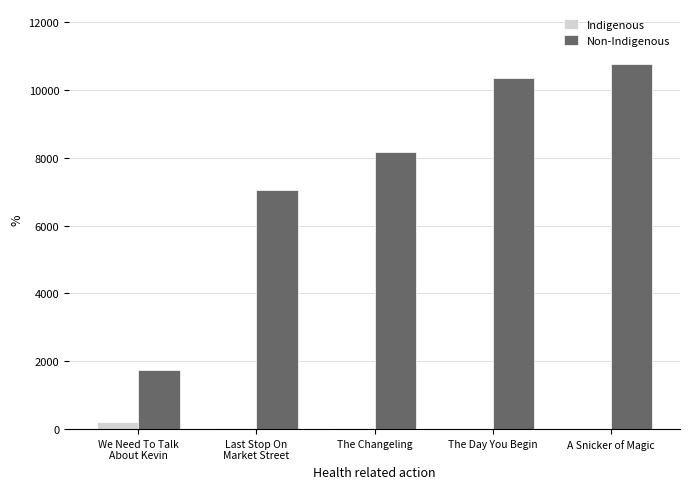

What is the sum of all Non-Indigenous values?

38082